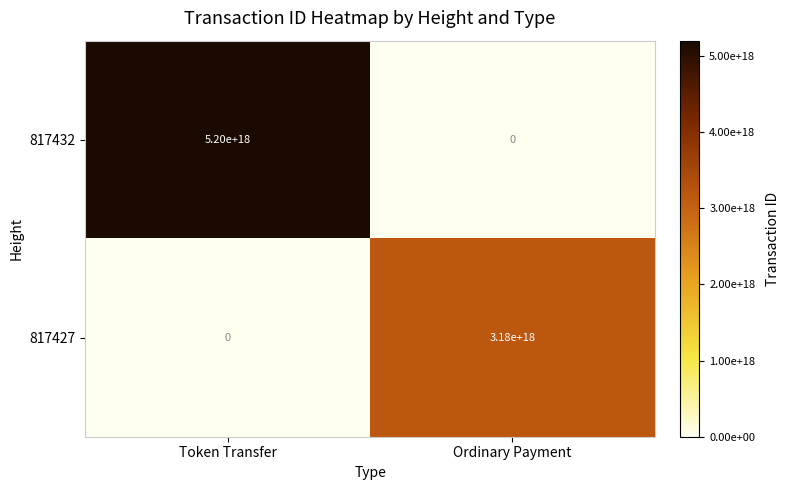

Which series changed the most between Token Transfer and Ordinary Payment?

817432